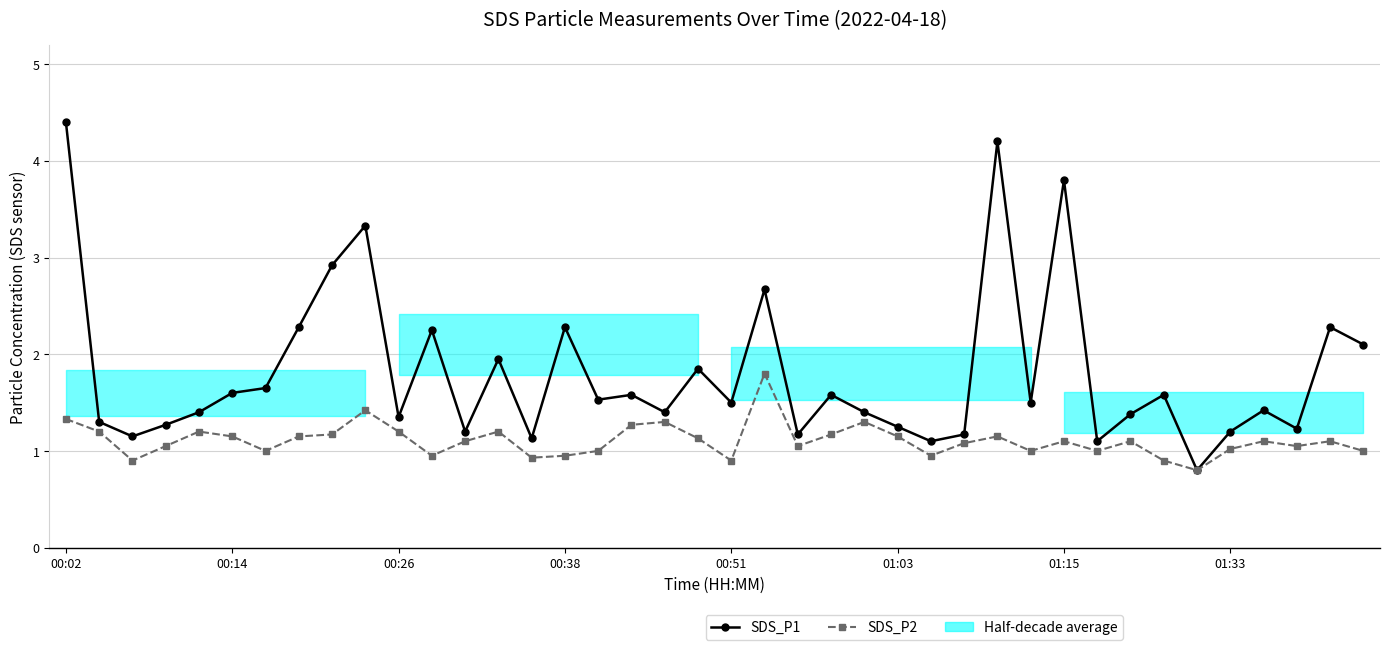

What is the difference between the maximum and minimum values in the SDS_P2 series?

1.0